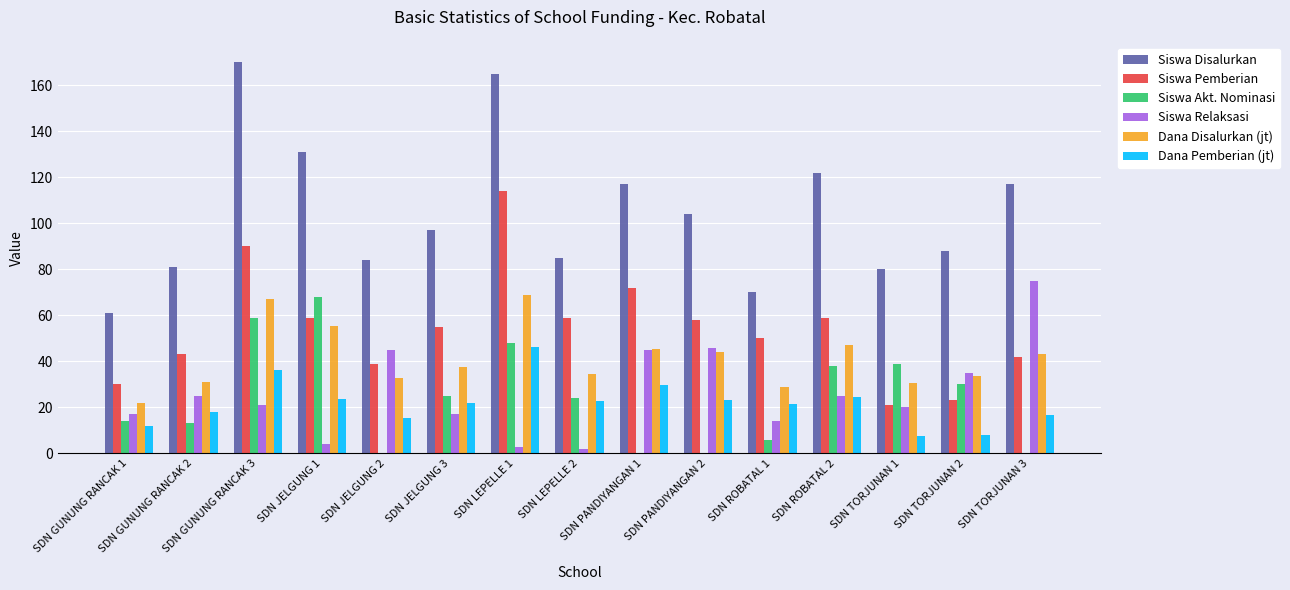

What is the maximum value for Siswa Pemberian?

114.0